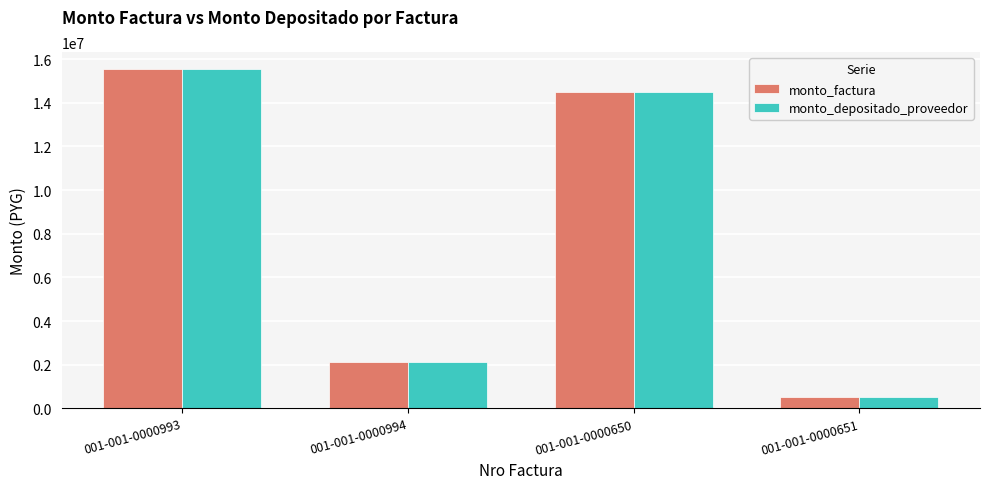

What is the value of the monto_depositado_proveedor bar at the 2nd from the left?

2112000